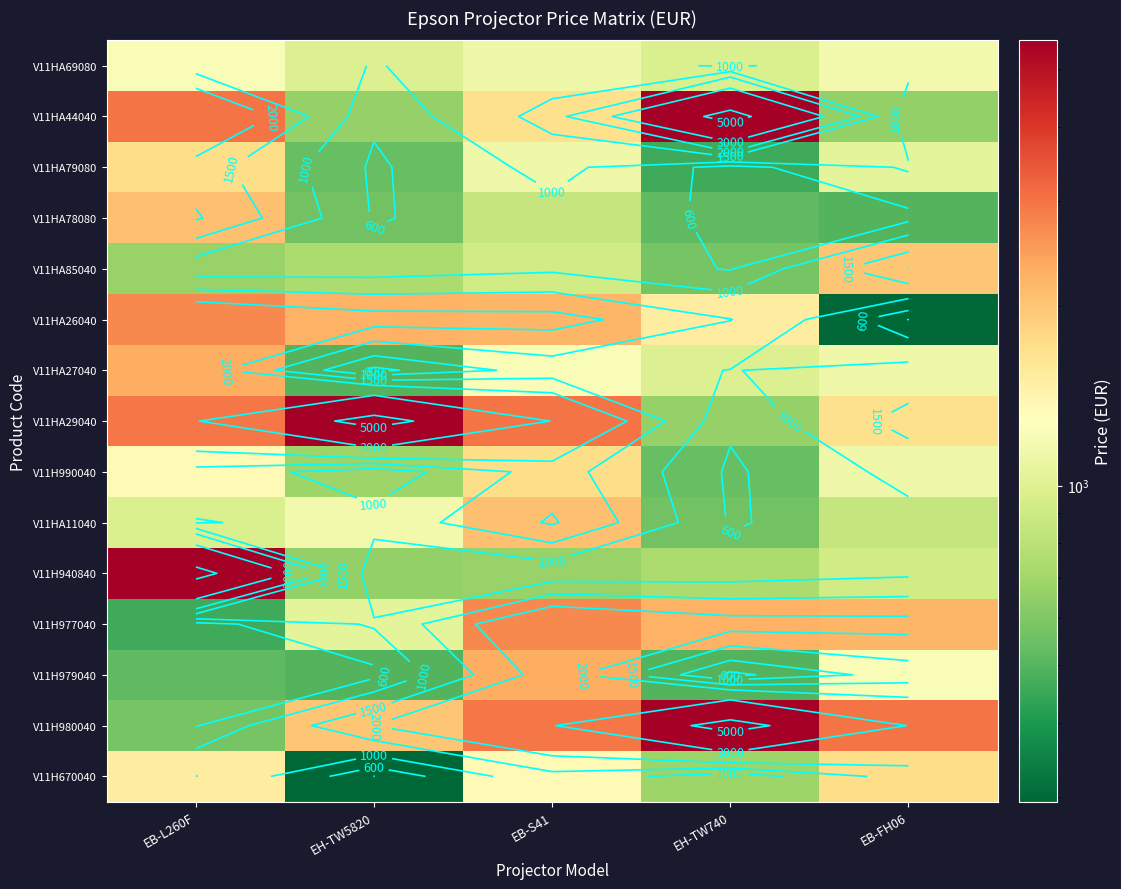

How many data points in V11H980040 are less than 2950?

2